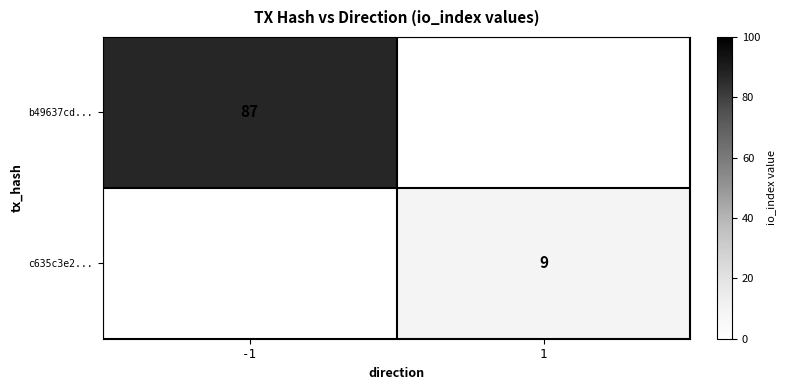

Is the value of c635c3e2... at 1 greater than the value of b49637cd... at -1?

No